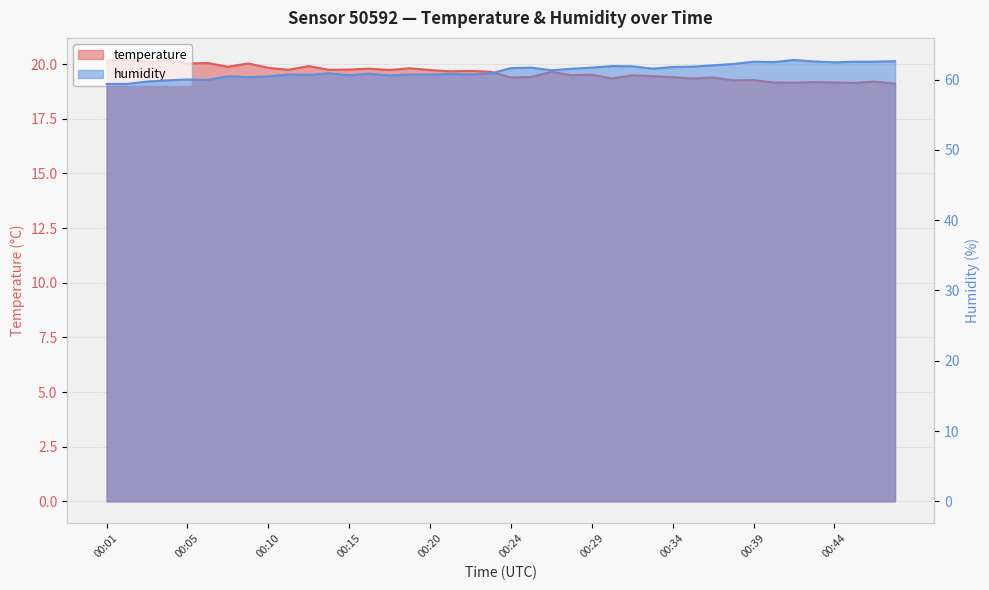

The temperature series shows 28.3 at 00:40. True or false?

False